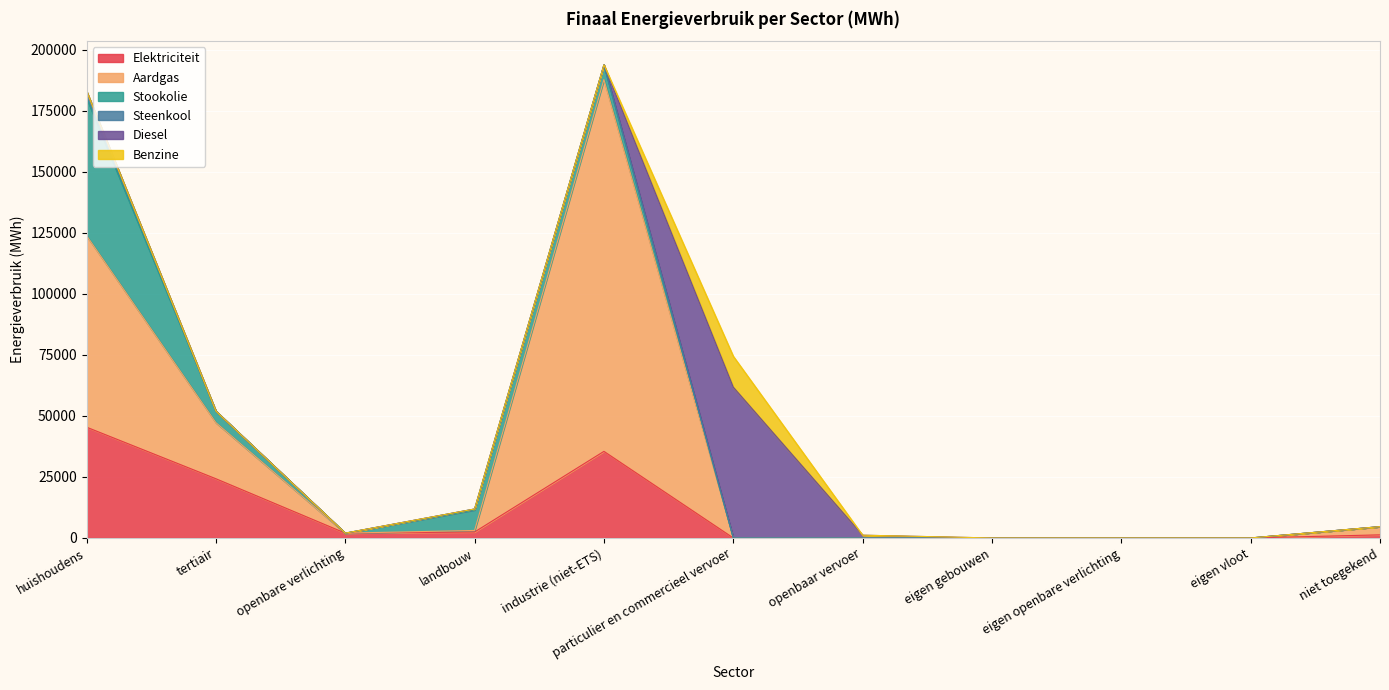

True or false: Benzine and Diesel cross at least once.

False